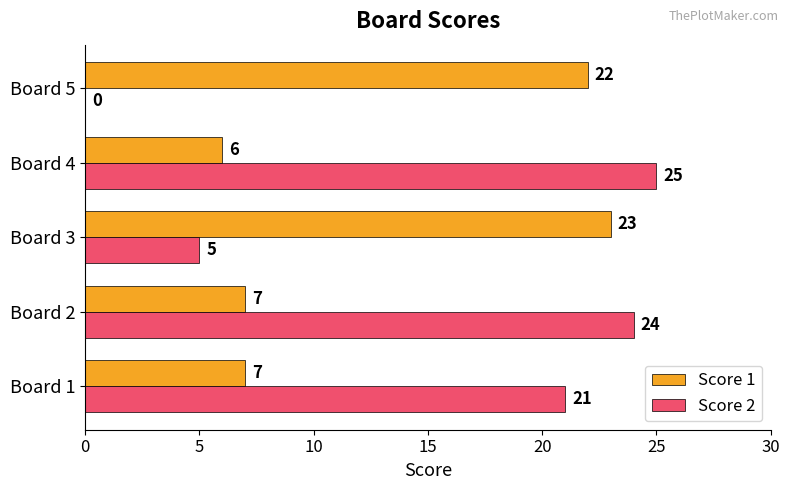

Count the number of categories in the chart.

5